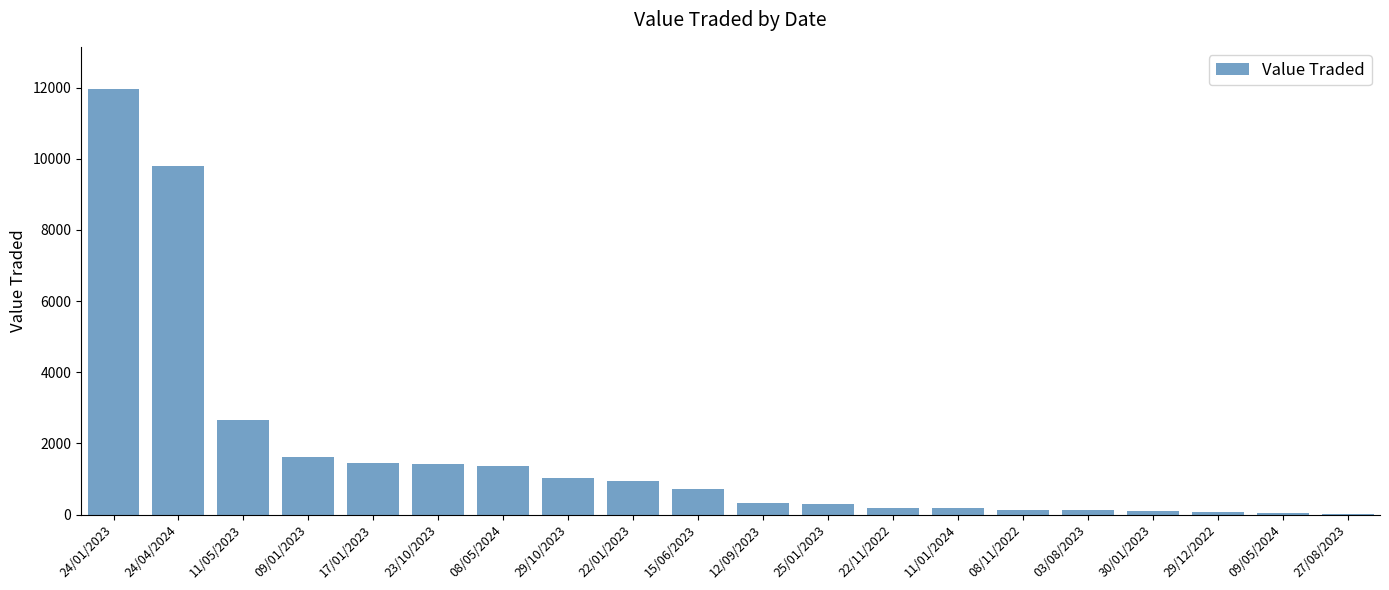

What is the sum of all values?

34490